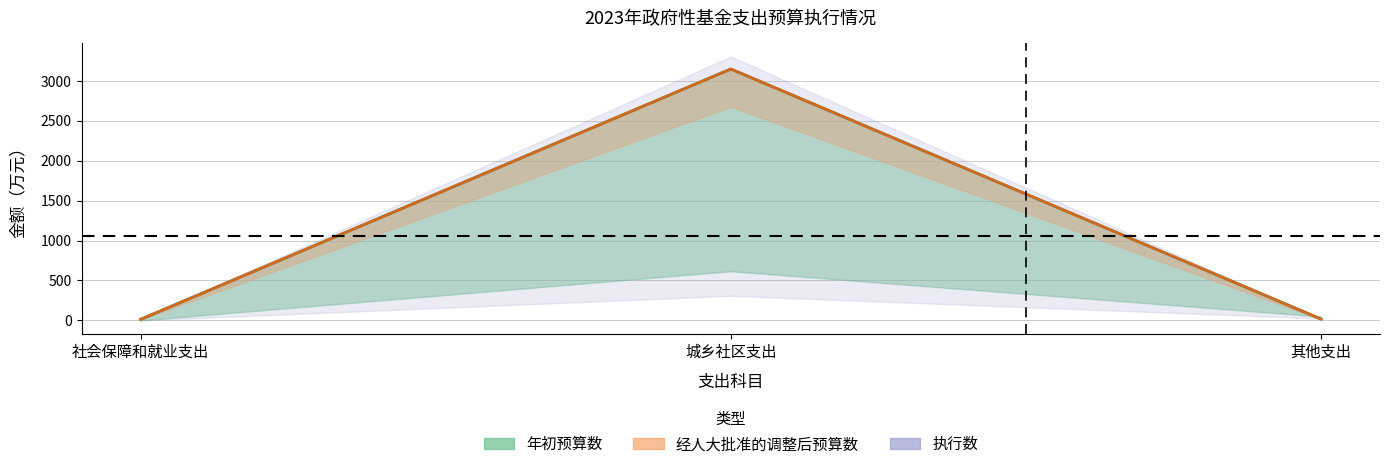

What is the total value across all series at 城乡社区支出?

6295.5